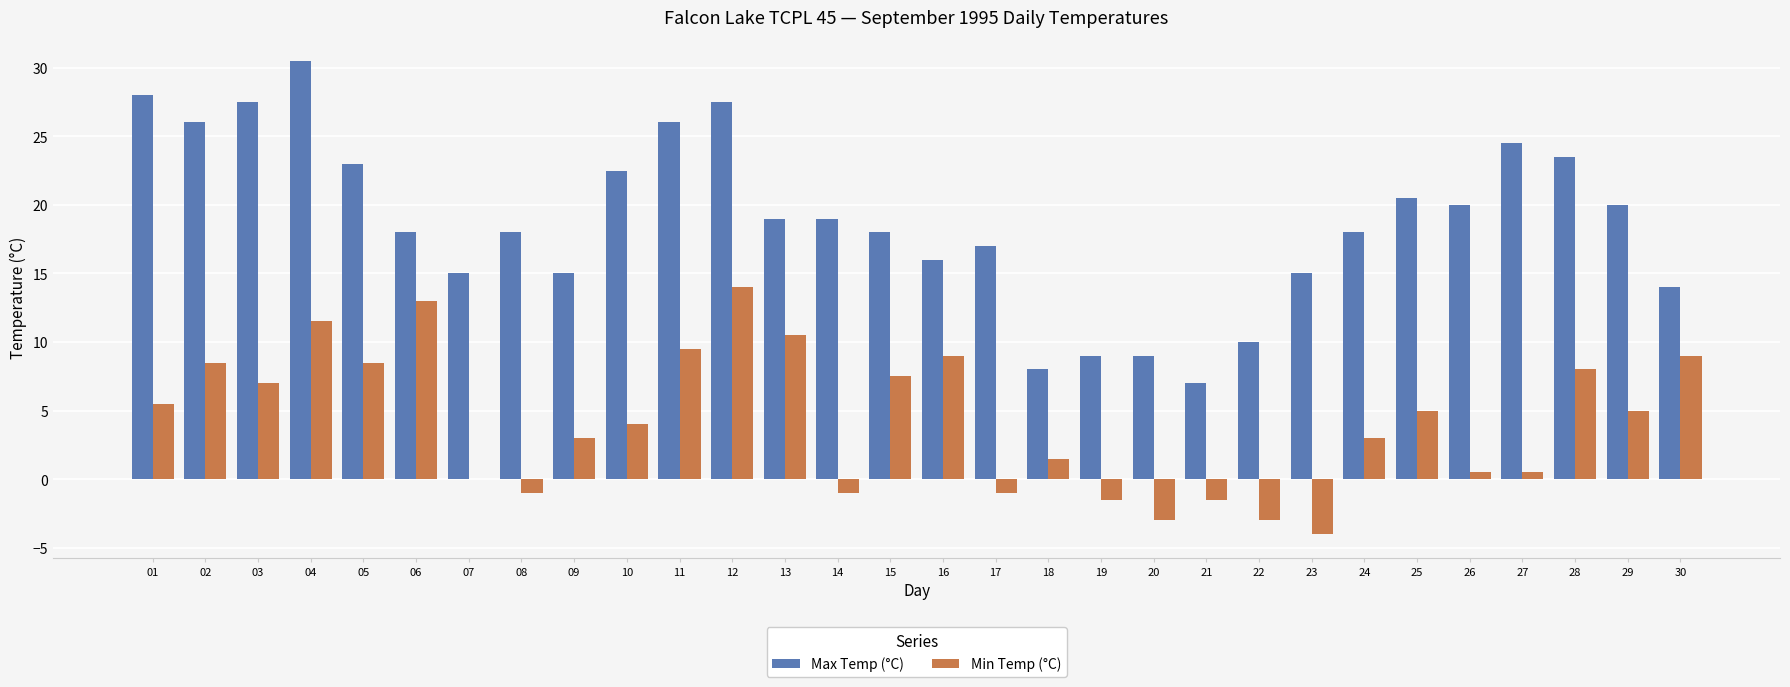

What value does the Min Temp (°C) series have at 06?

13.0